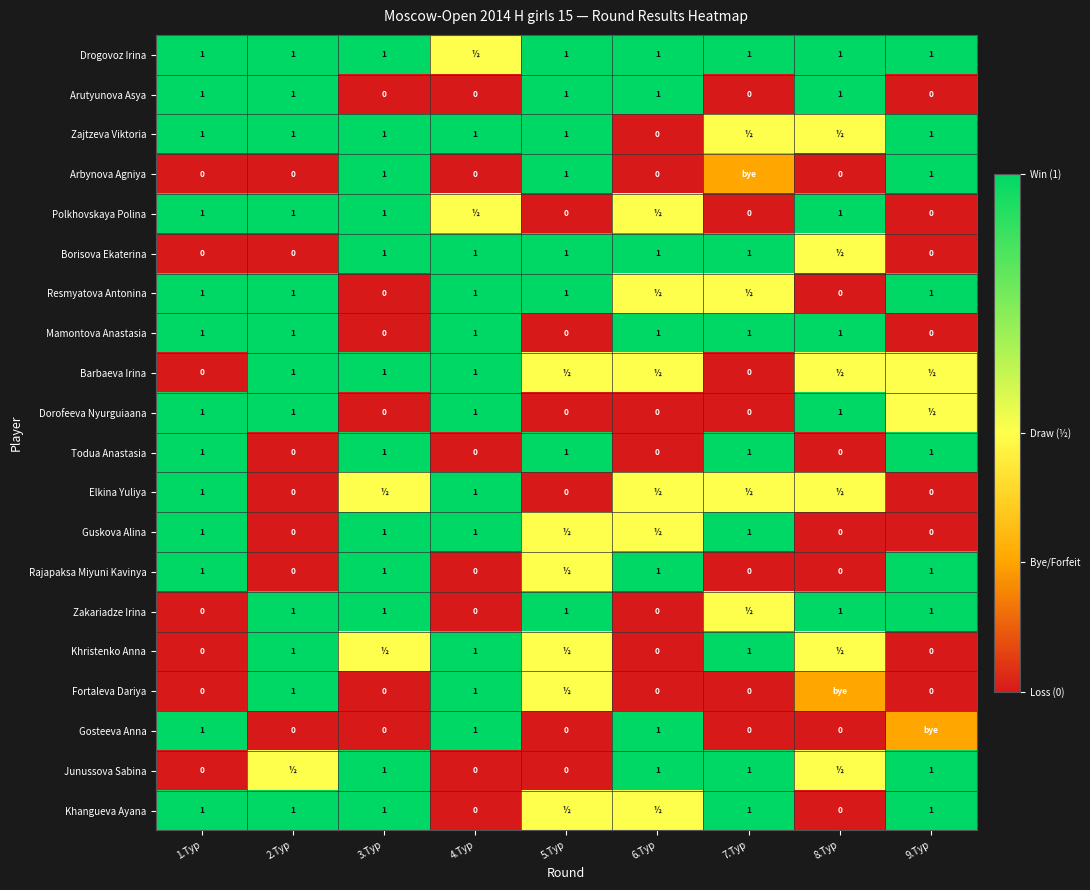

Is the value of Drogovoz Irina at 3.Тур greater than the value of Fortaleva Dariya at 7.Тур?

Yes